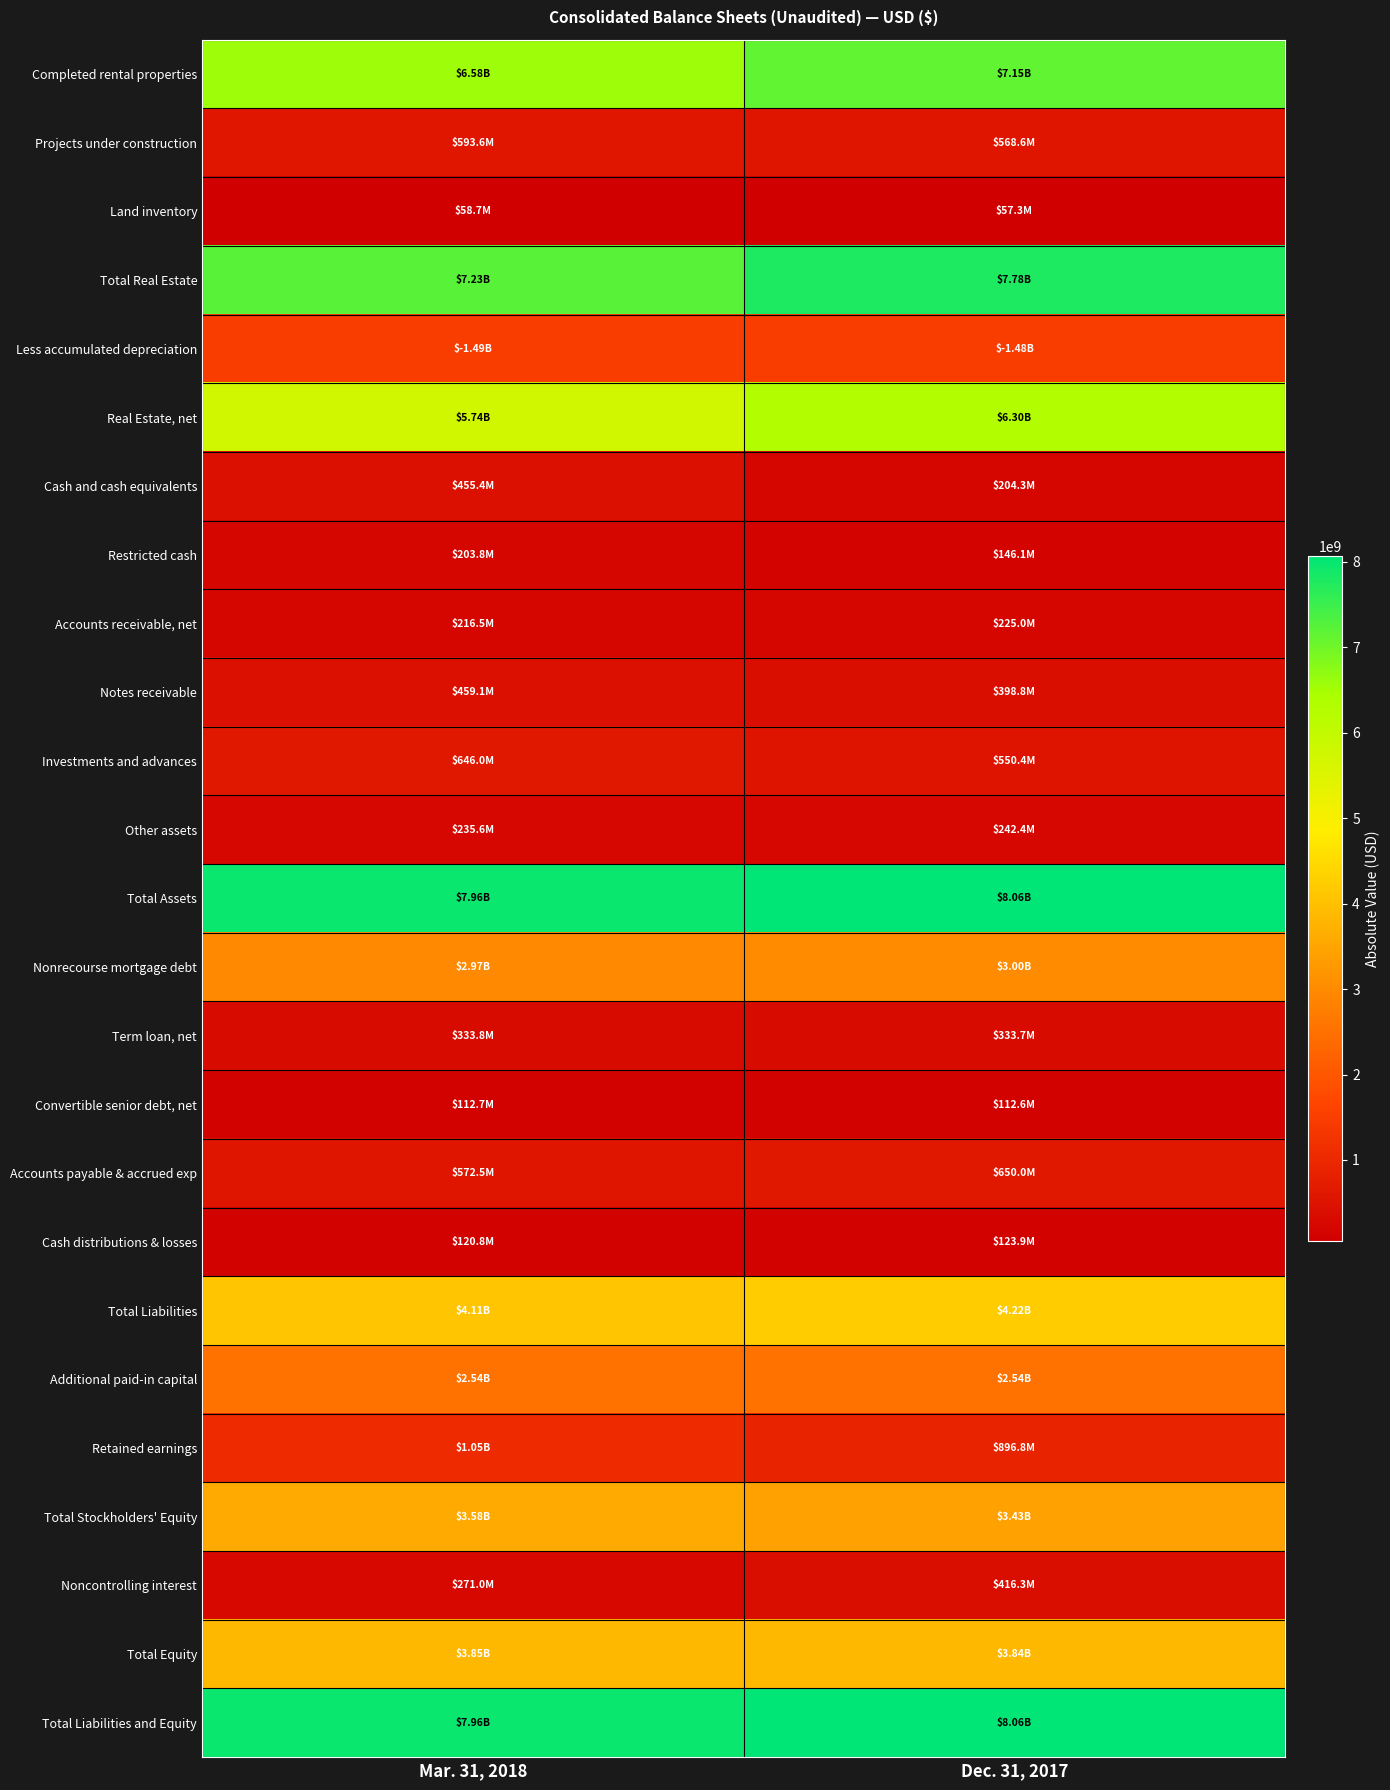

What is the maximum value shown in the chart?

8063287000